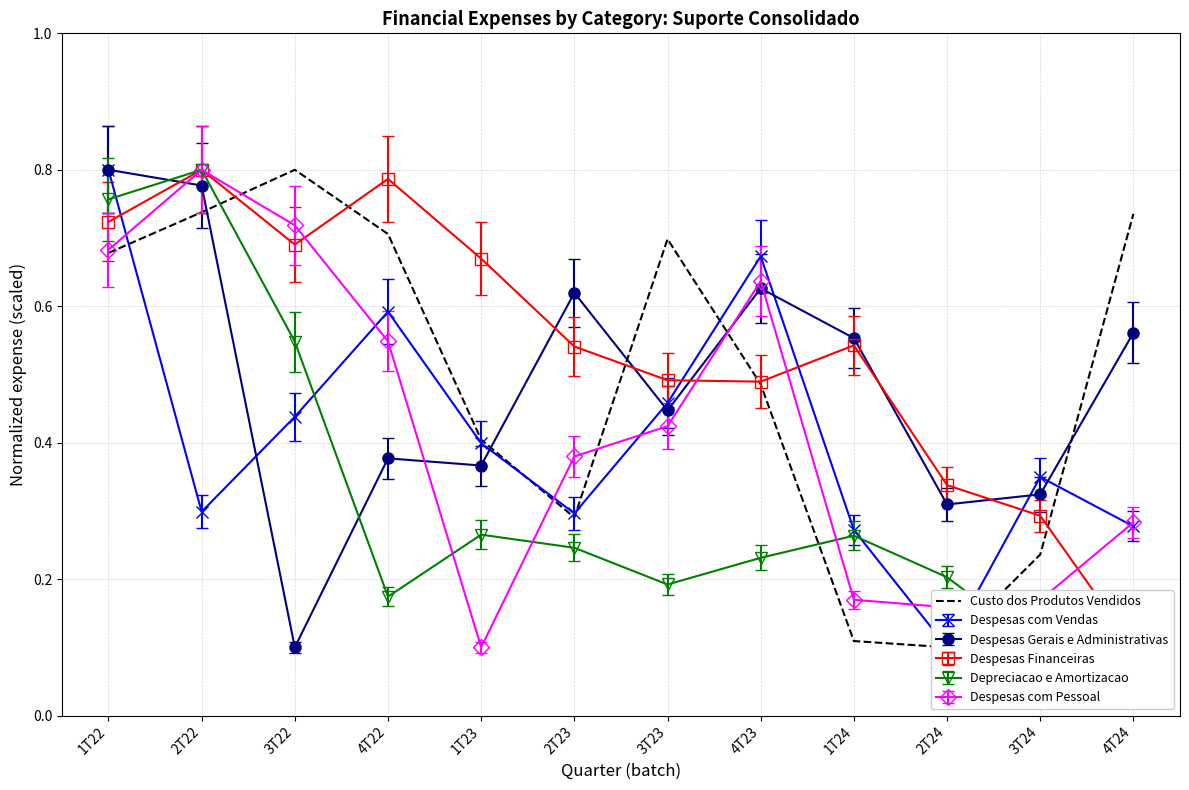

What position from the right is 1T22?

12